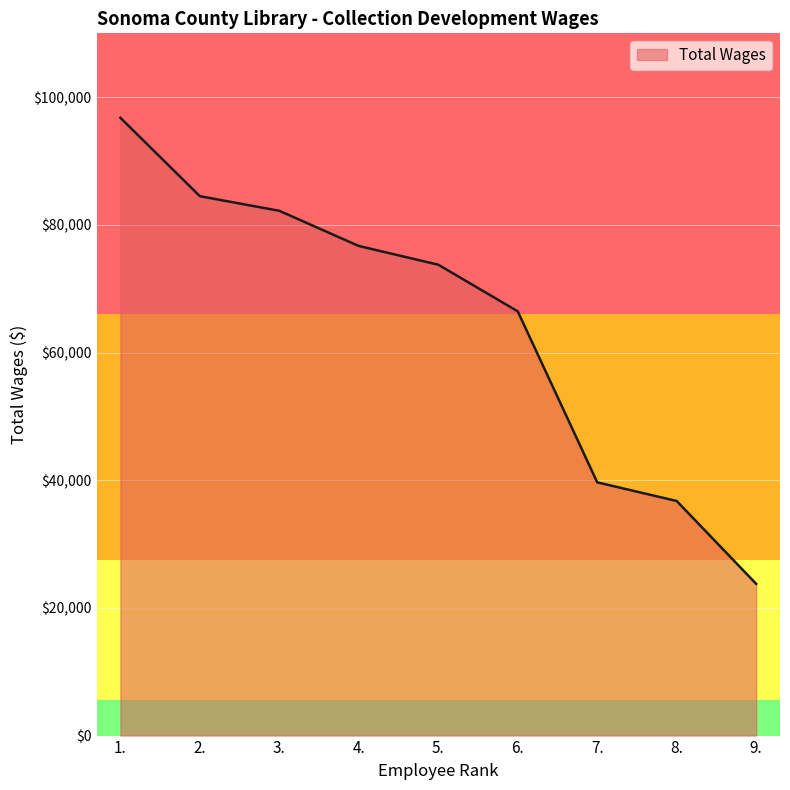

List the labels in order of value, largest first.

1., 2., 3., 4., 5., 6., 7., 8., 9.